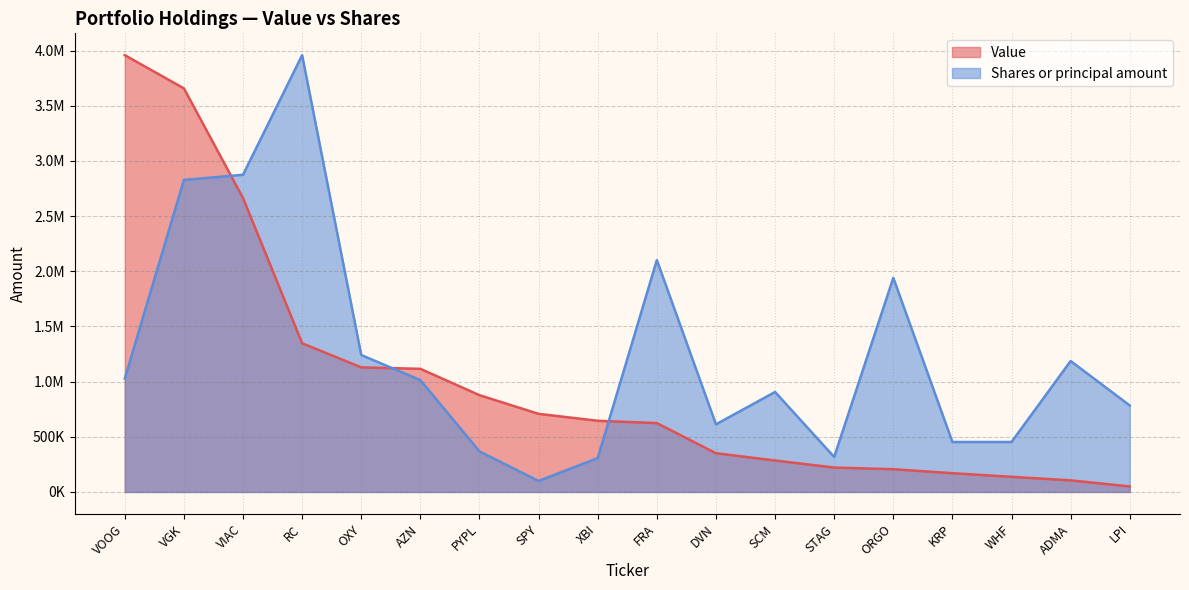

At which category does Shares or principal amount reach its first local peak?

RC